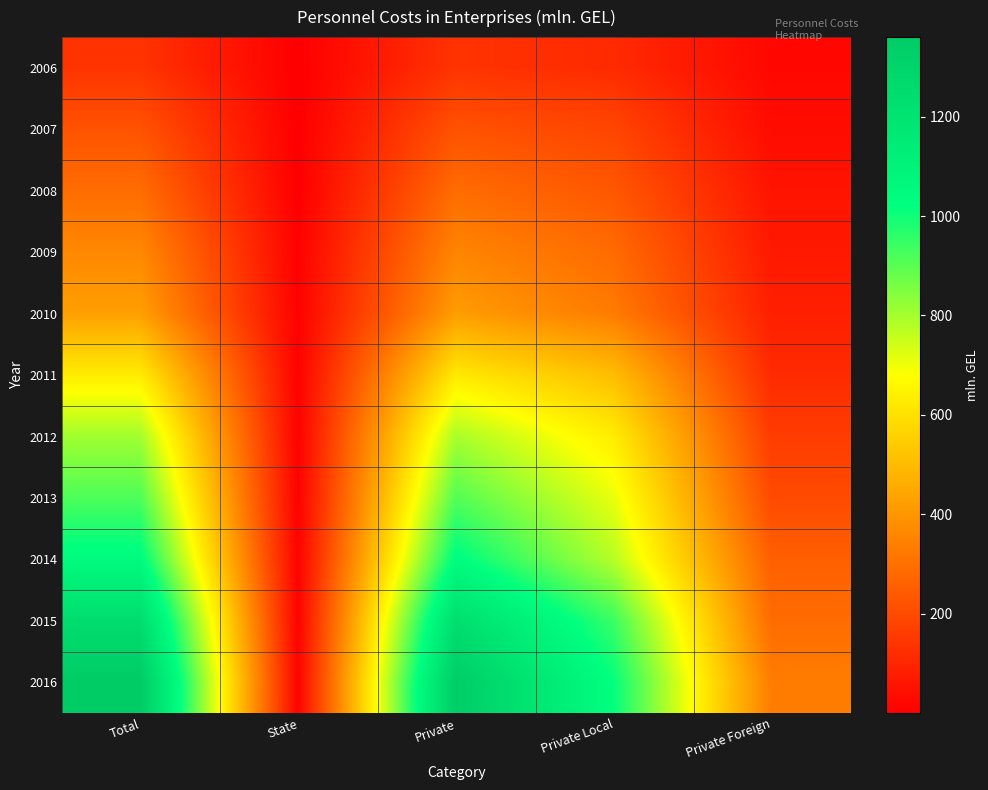

At which category is the sum across all series the highest?

Total